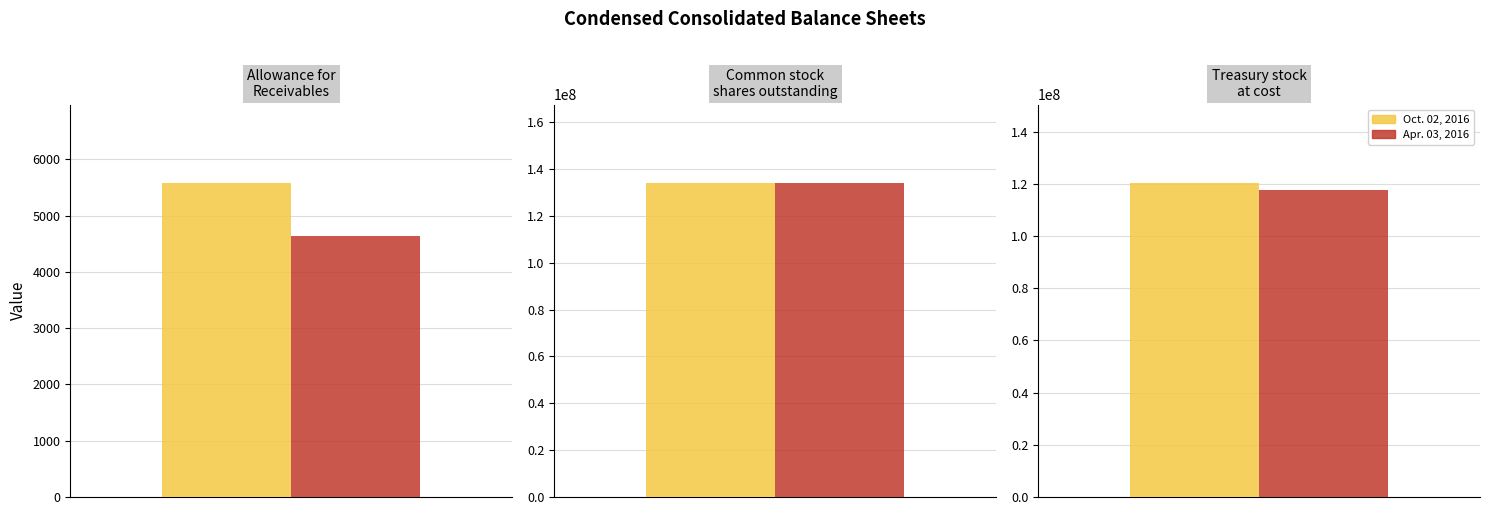

At which category is the sum across all series the highest?

Common stock, shares outstanding (in shares)